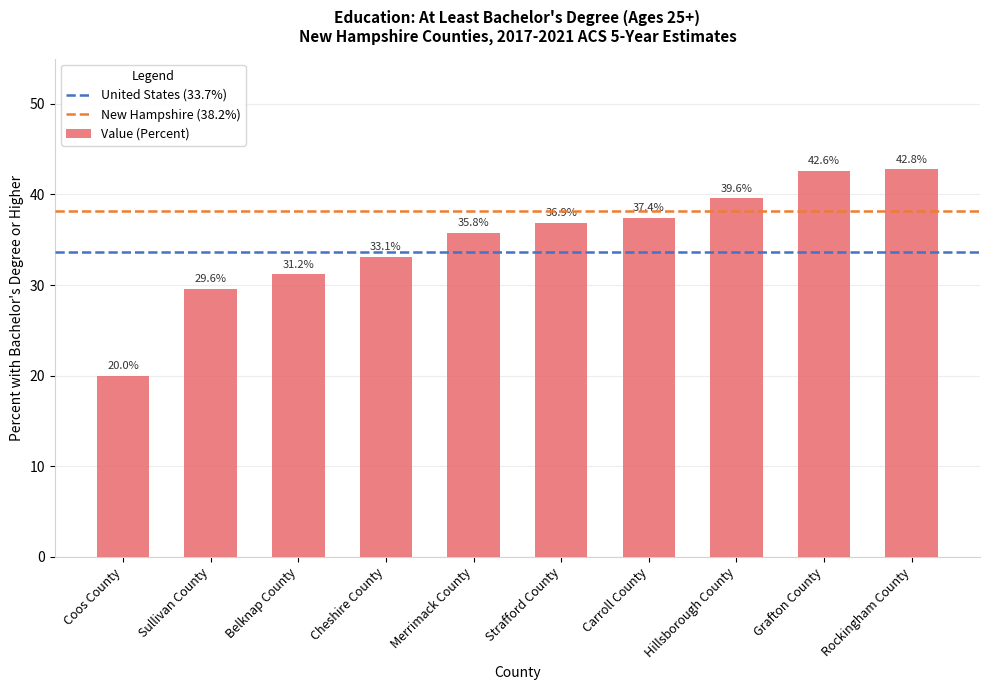

Count the number of categories in the chart.

10